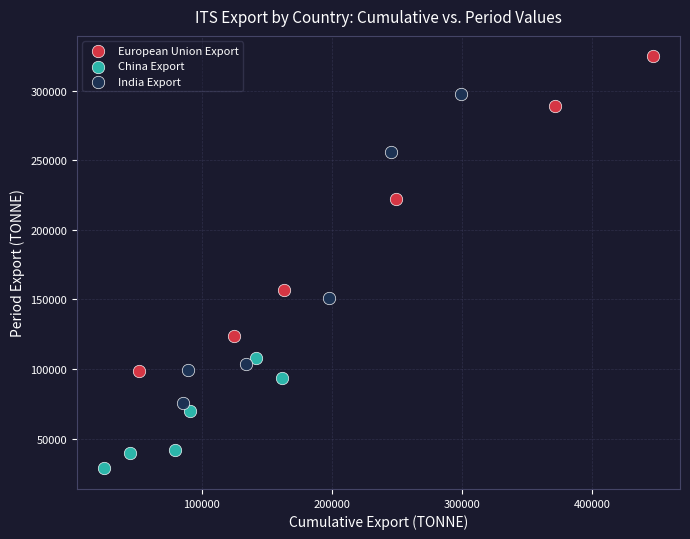

What are all the series names shown in the legend?

European Union Export, China Export, India Export